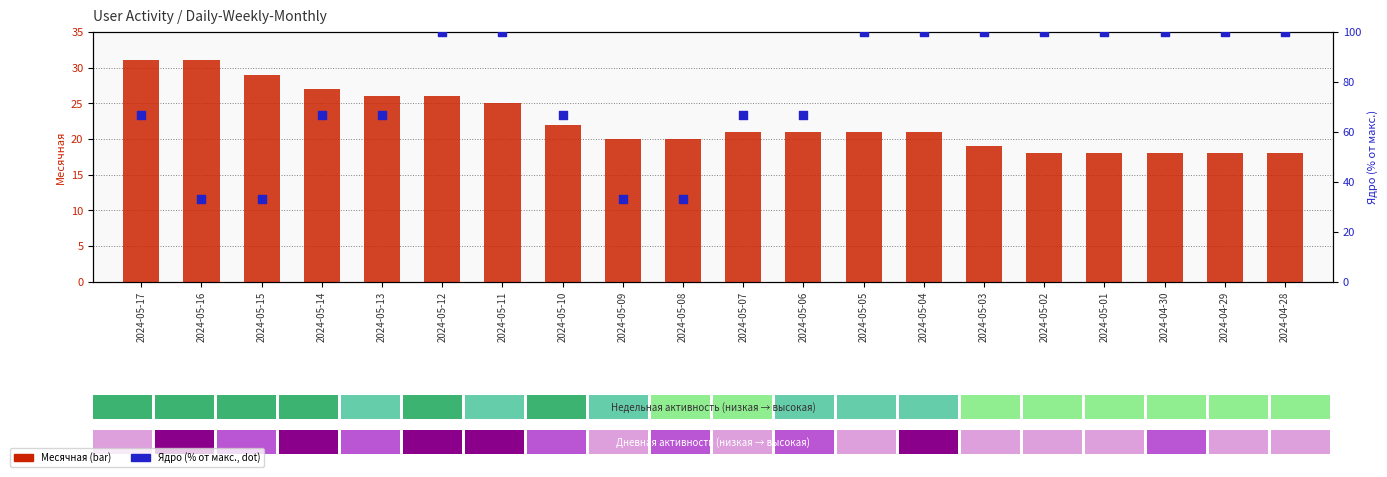

What are all the series names shown in the legend?

Месячная, Ядро (% от макс.)